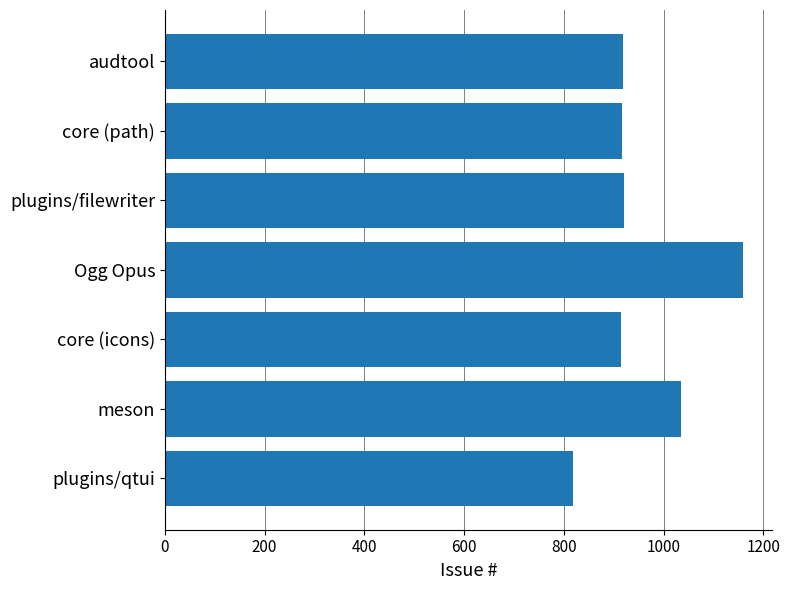

Which has a higher value, Ogg Opus or core (icons)?

Ogg Opus